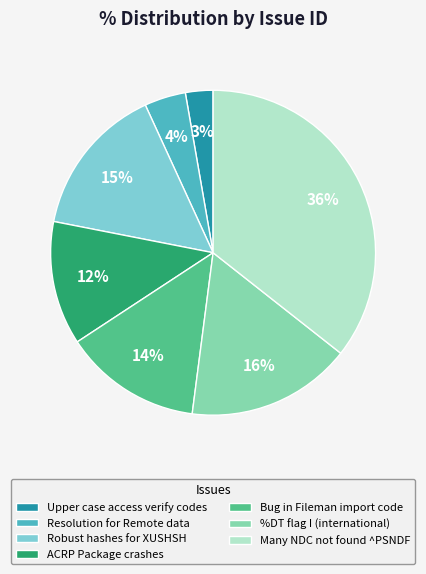

True or false: Bug in Fileman import code accounts for 25% of the total.

False